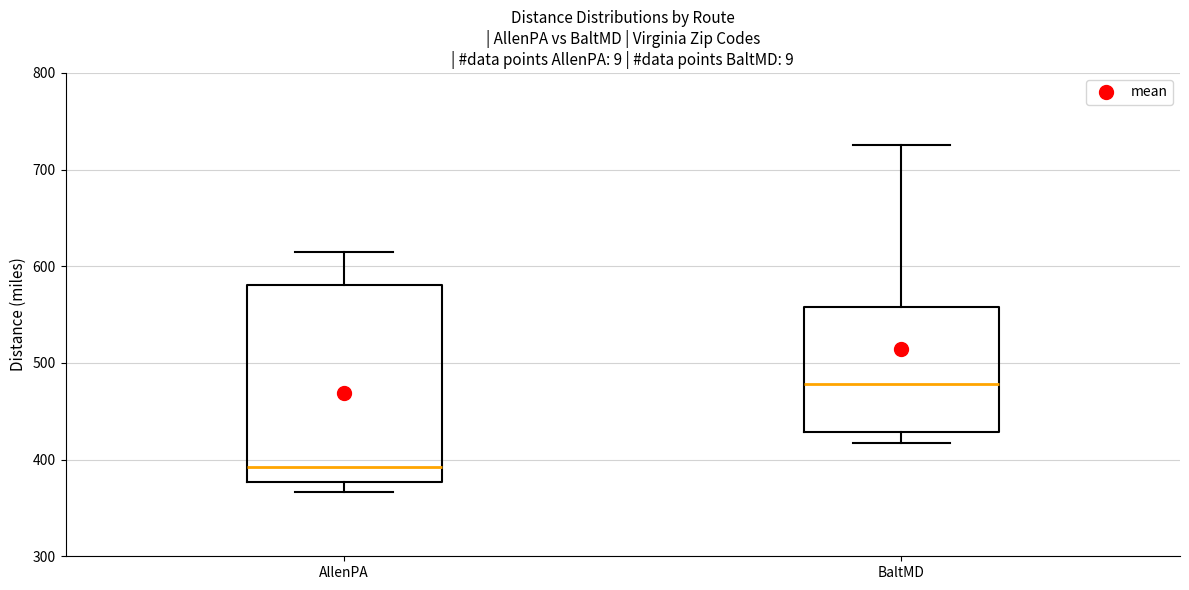

Which box has the highest median line?

BaltMD